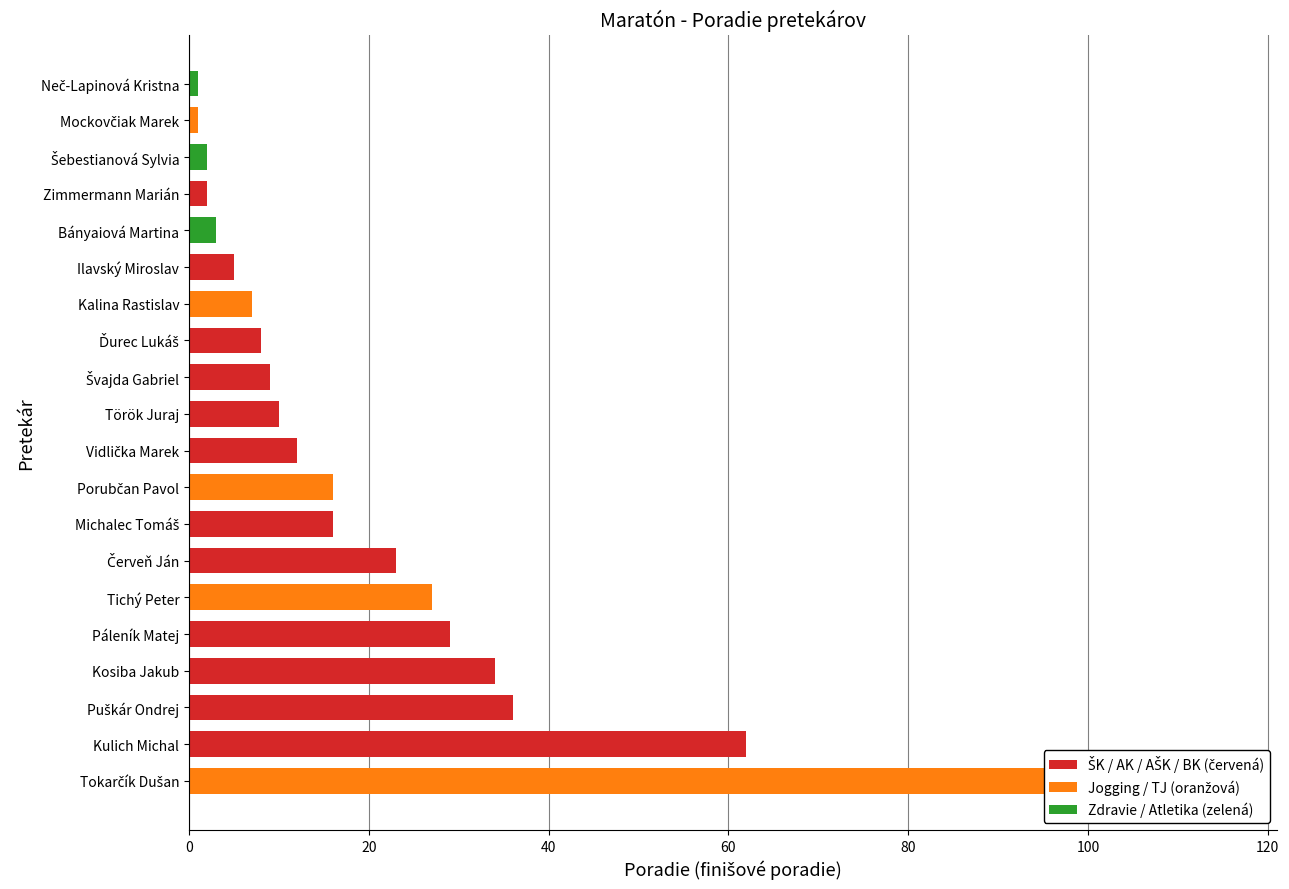

What is the label of the 16th bar from the left?

Tichý Peter